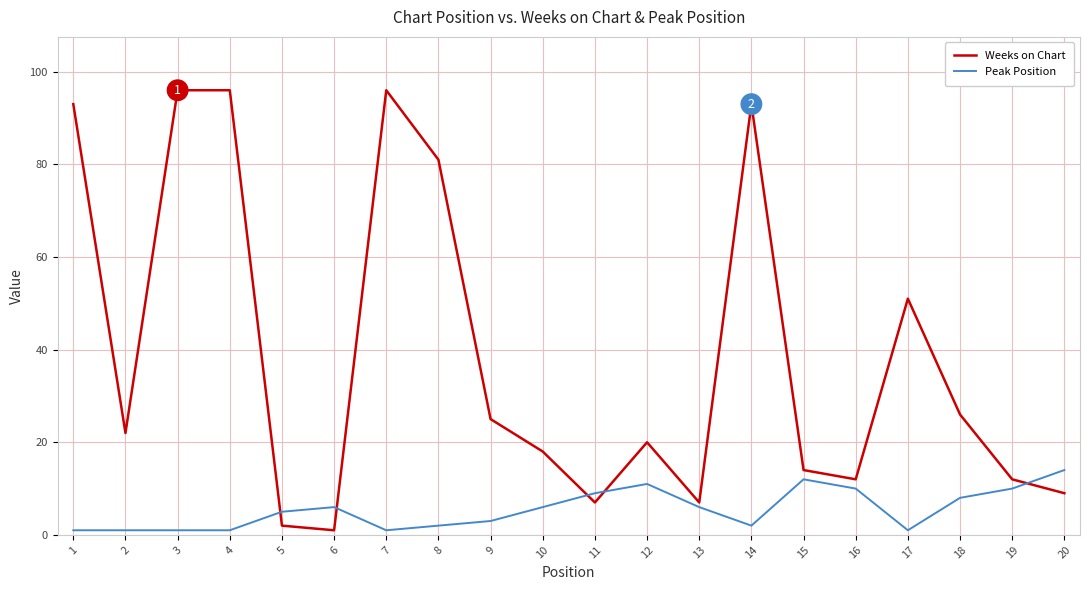

Rank the series by their maximum value, from highest to lowest.

Weeks on Chart, Peak Position